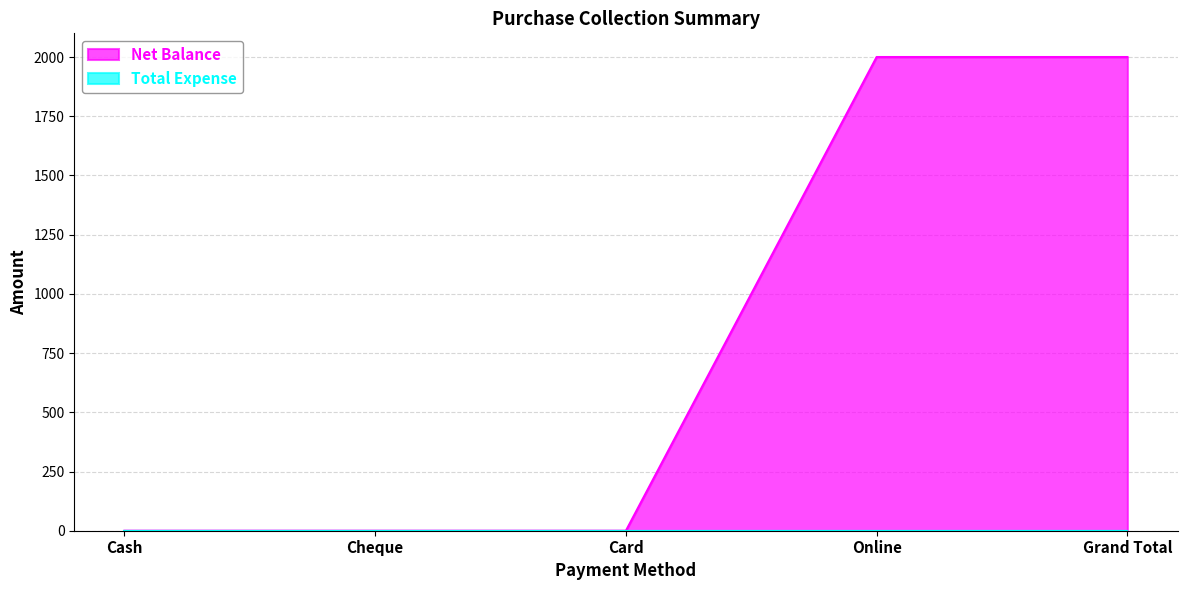

How many data points does each series have?

5